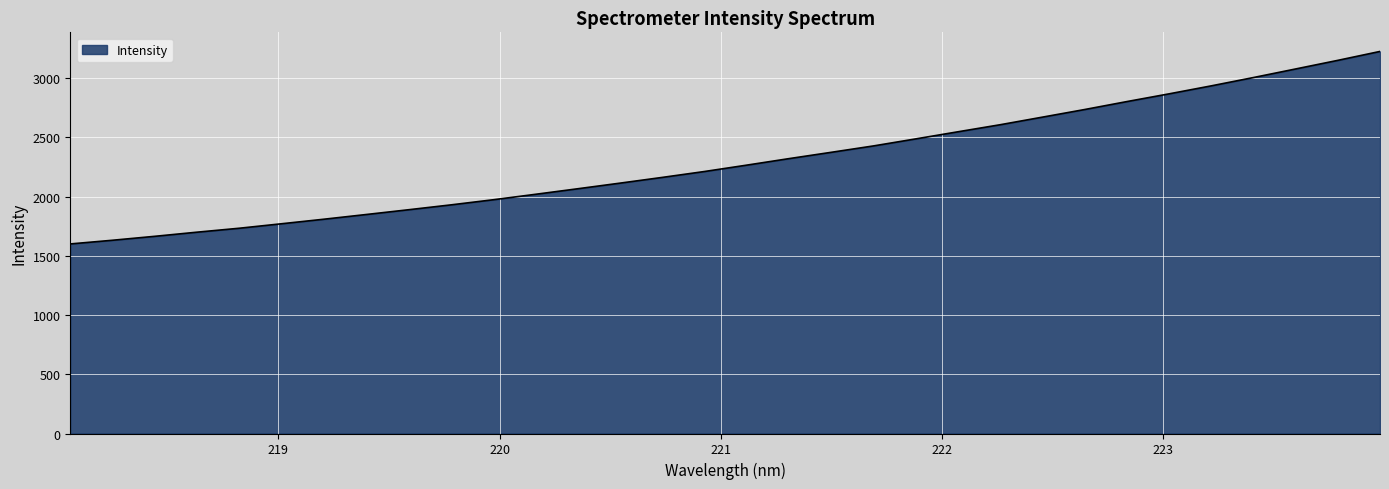

Count the number of data series in this chart.

1